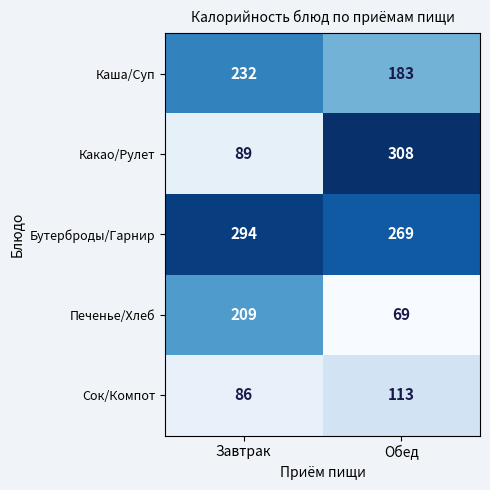

Which series has the largest total across all categories?

Бутерброды/Гарнир